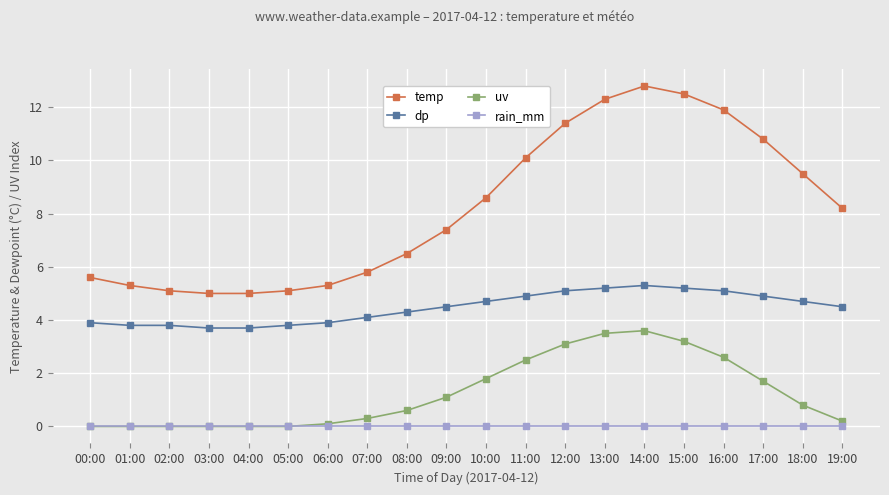

Which label corresponds to the largest value in the chart?

14:00